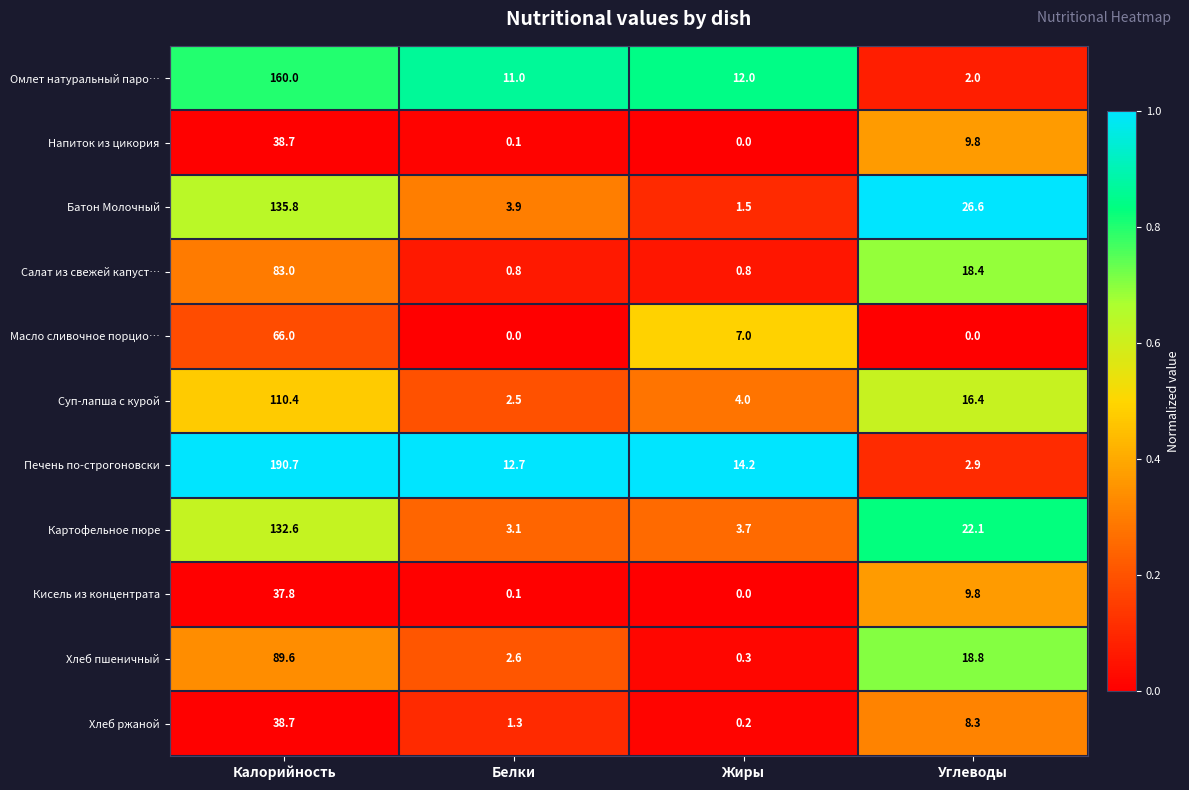

The value of Хлеб ржаной at Углеводы is 8.3. True or false?

True